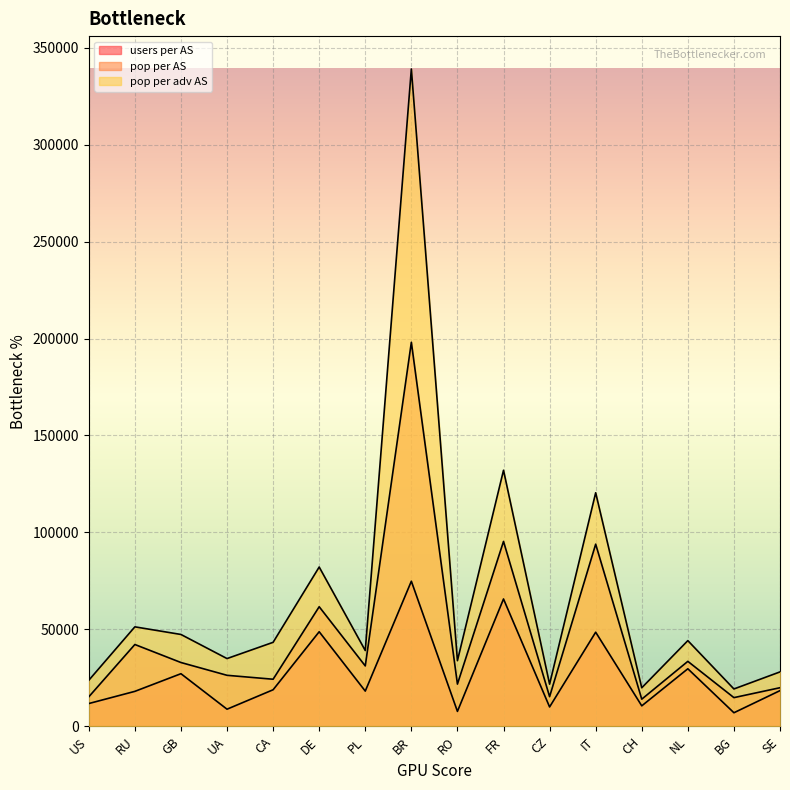

List the series in order of their peak value, highest first.

pop per adv AS, pop per AS, users per AS